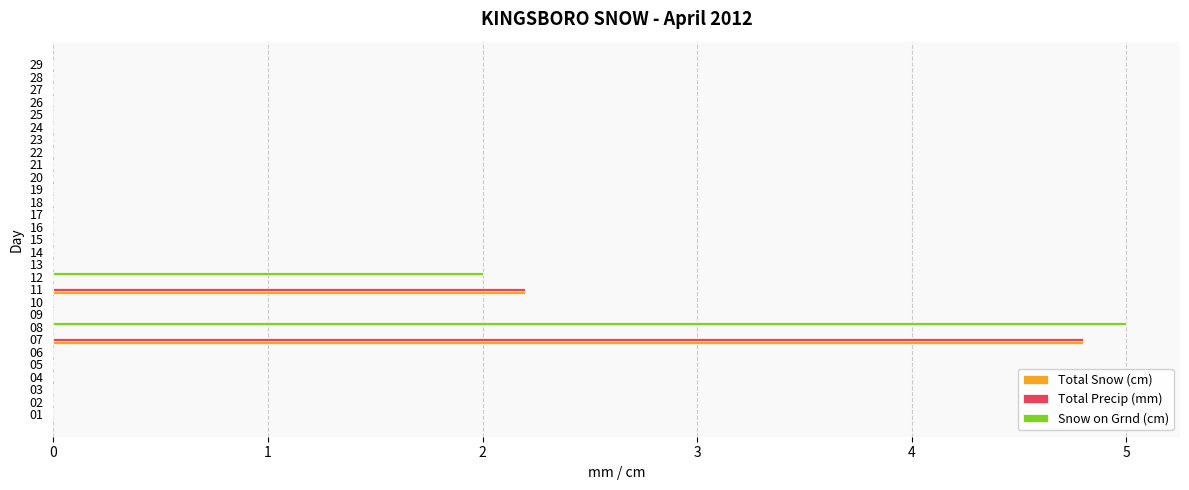

How many series are shown in this chart?

3